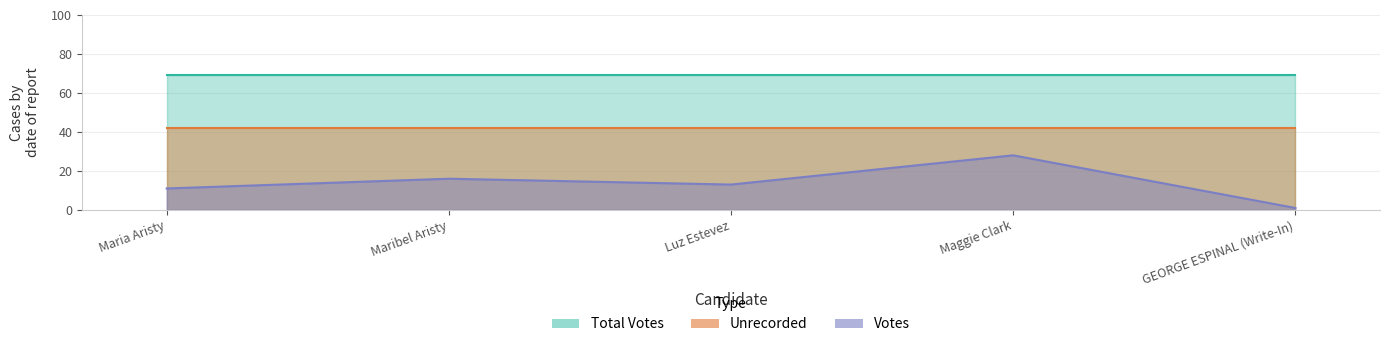

Rank the series by their maximum value, from highest to lowest.

Total Votes, Unrecorded, Votes